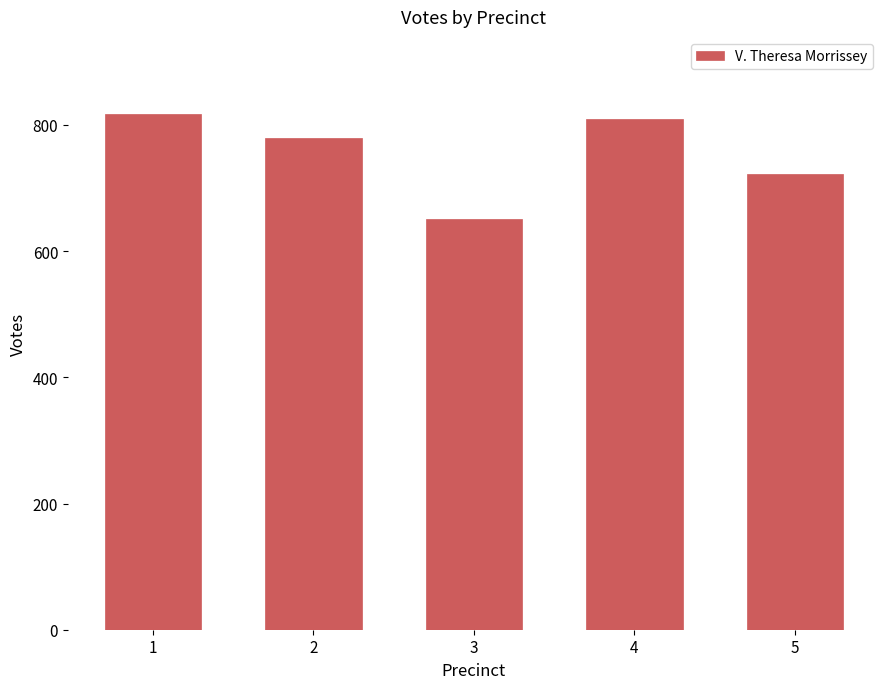

What is the sum of all values?

3780